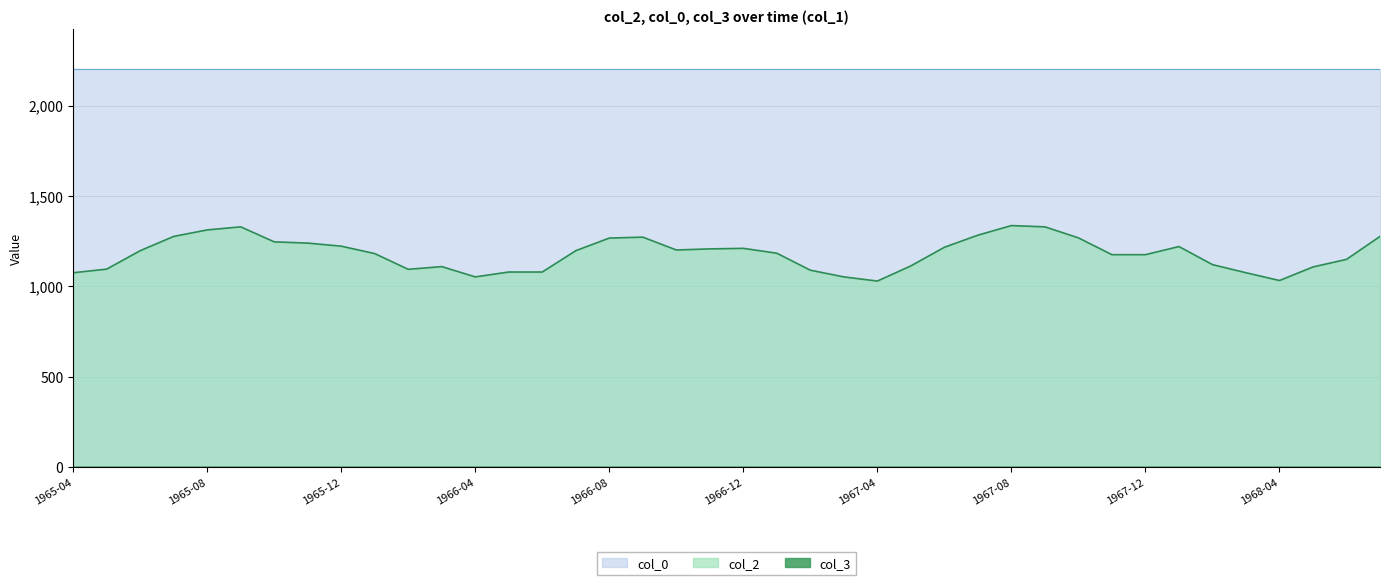

Between 1965-06 and 1966-01, which is larger?

1965-06